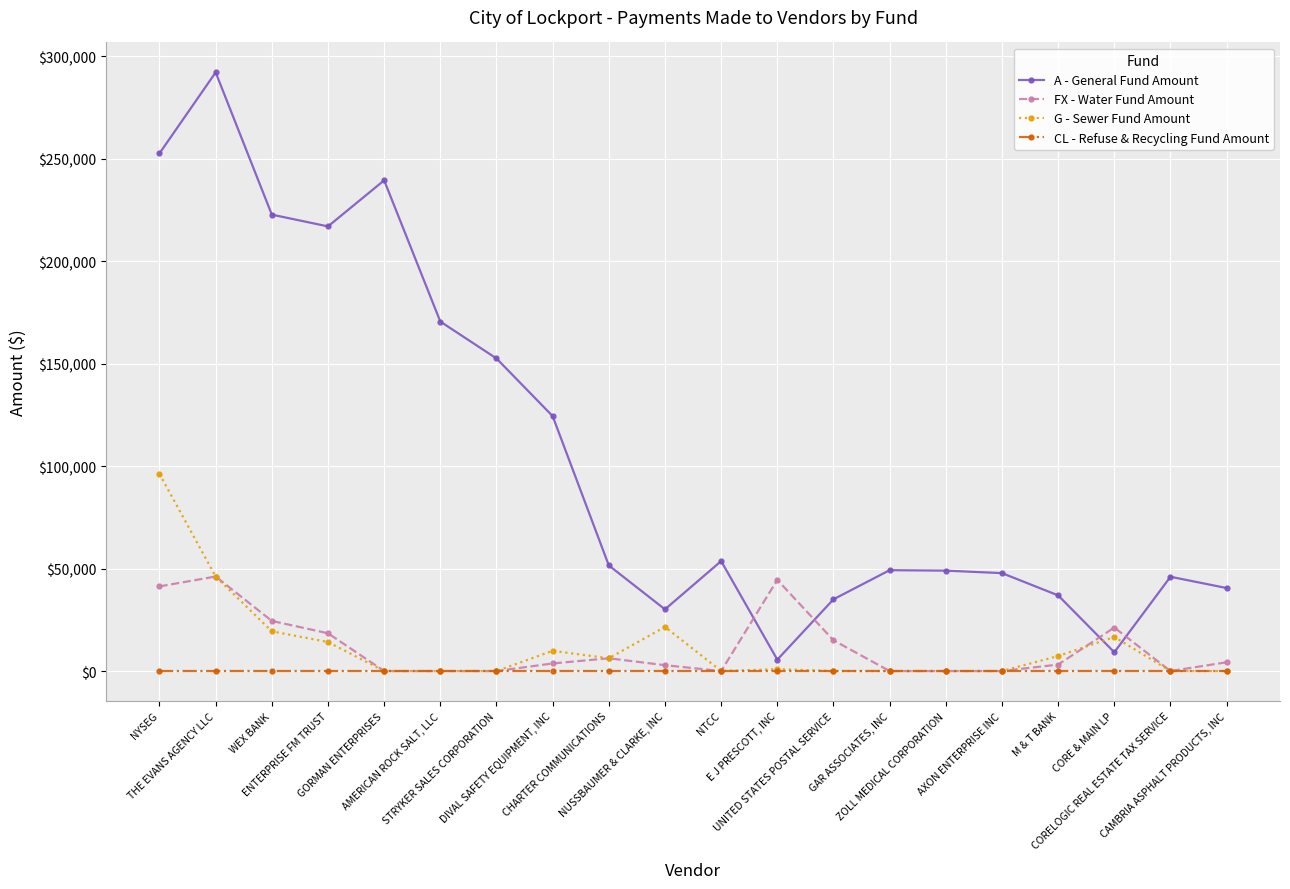

What are all the series names shown in the legend?

A - General Fund Amount, FX - Water Fund Amount, G - Sewer Fund Amount, CL - Refuse & Recycling Fund Amount